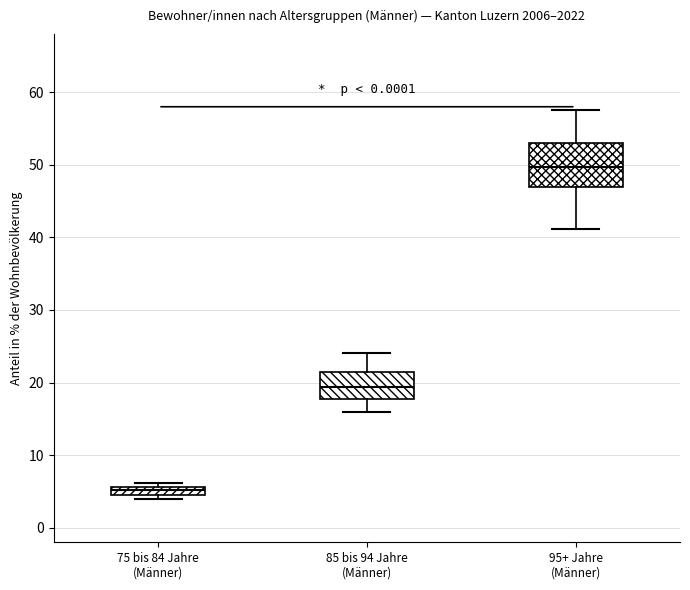

Comparing the boxes themselves (not the whiskers), which one is the tallest?

95+ Jahre (Männer)